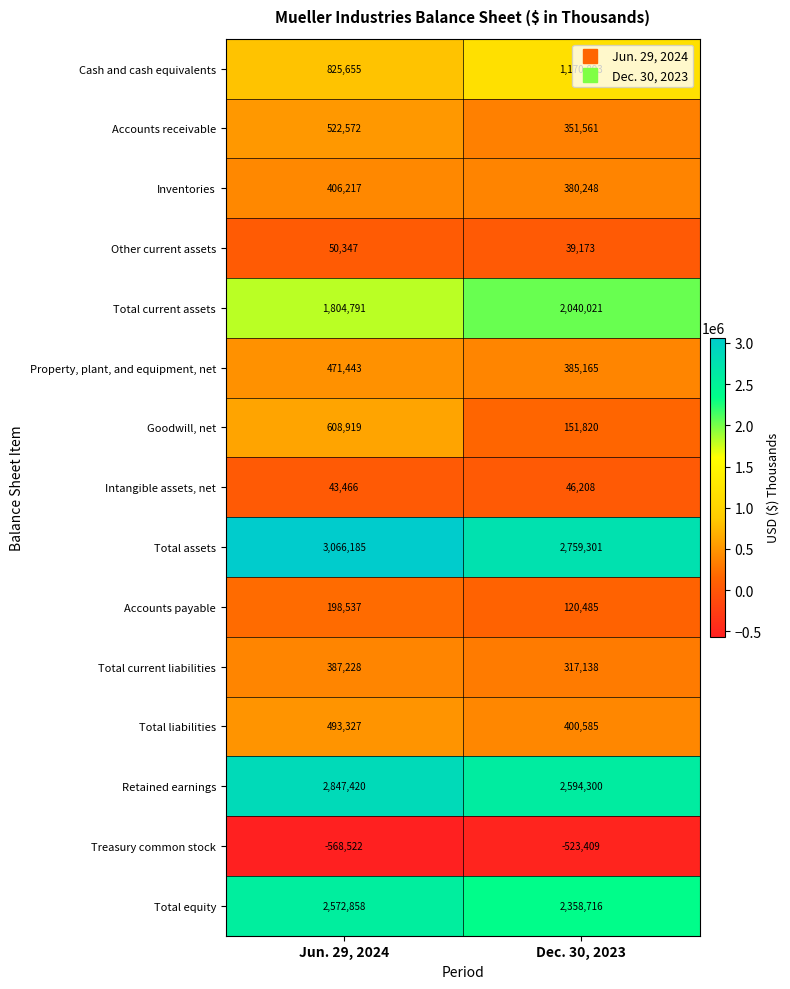

What is the greatest value displayed?

3066185